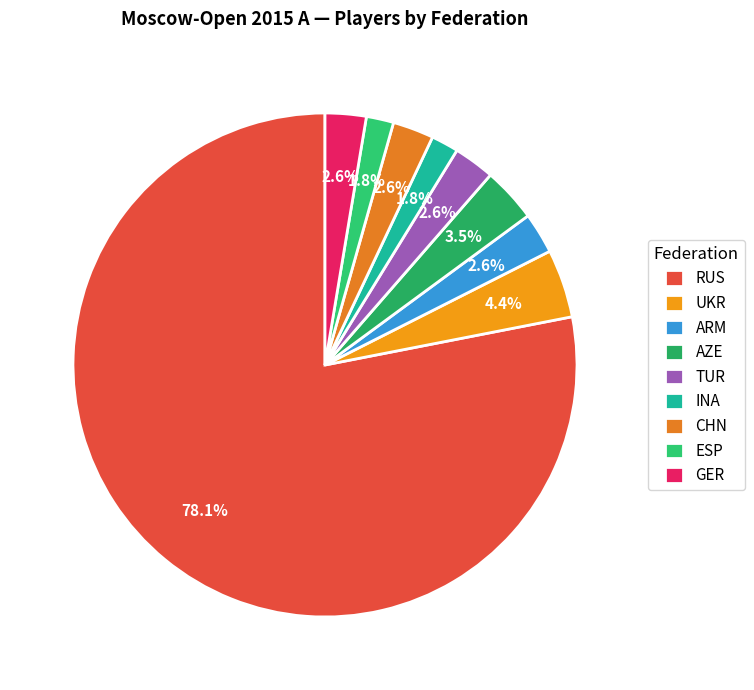

Is there a majority slice in this chart?

Yes